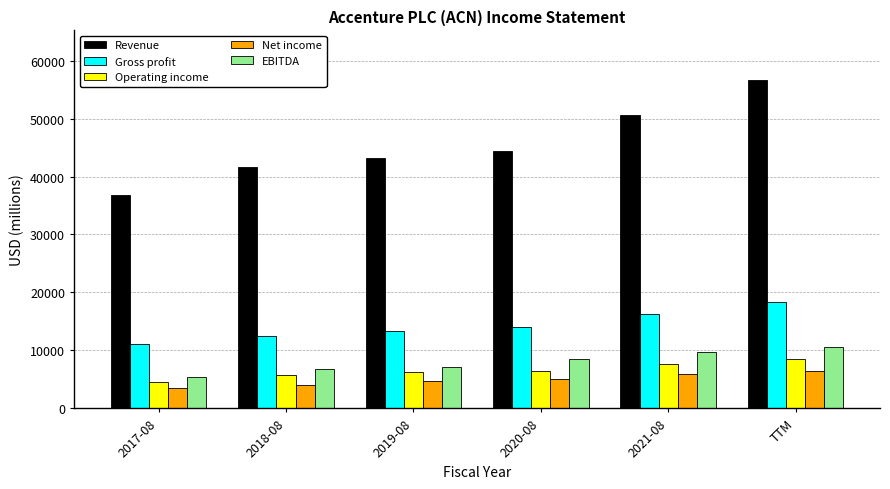

What is the label of the 5th bar from the left?

2021-08